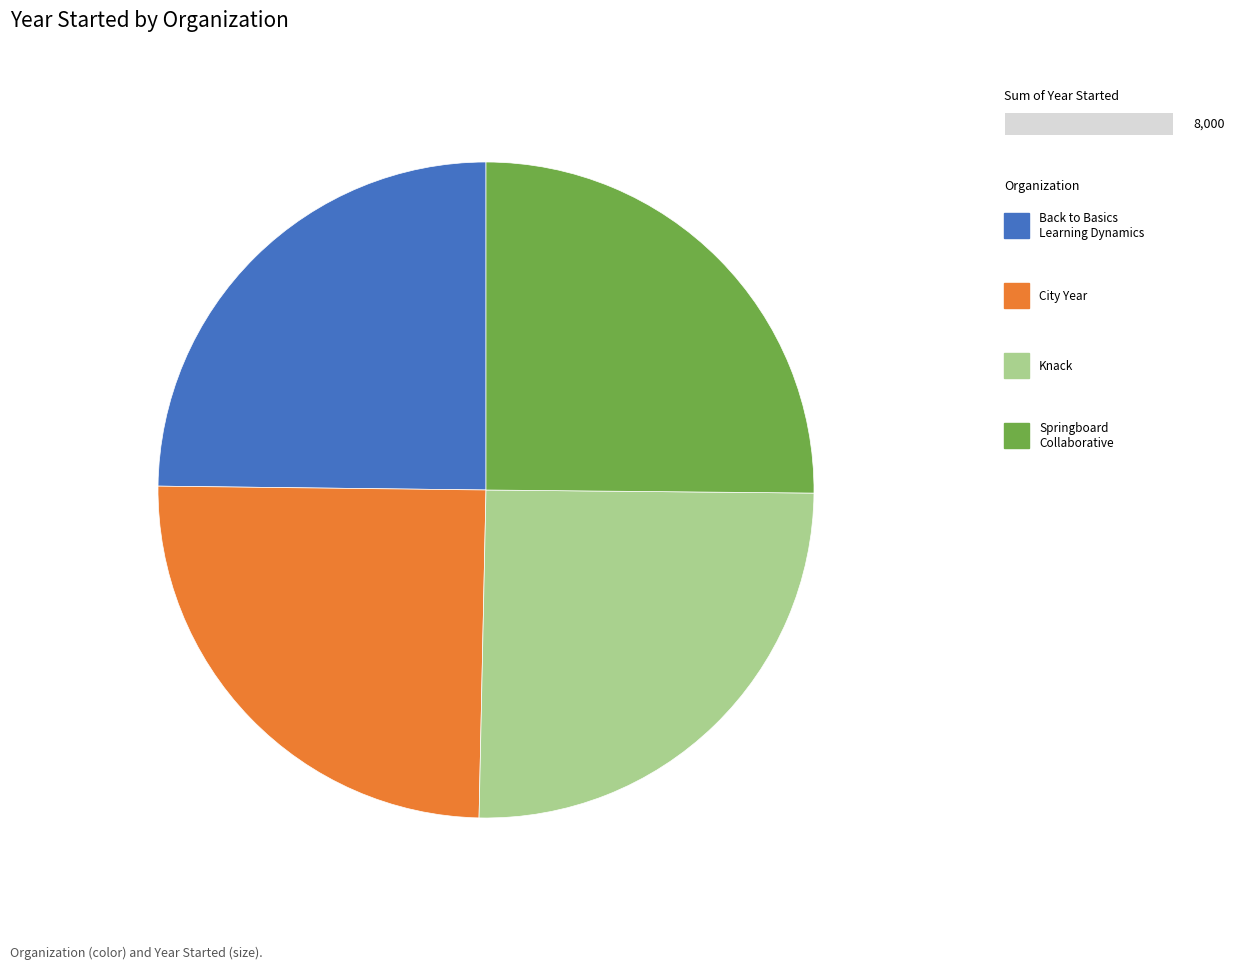

Does any single category account for the majority?

No